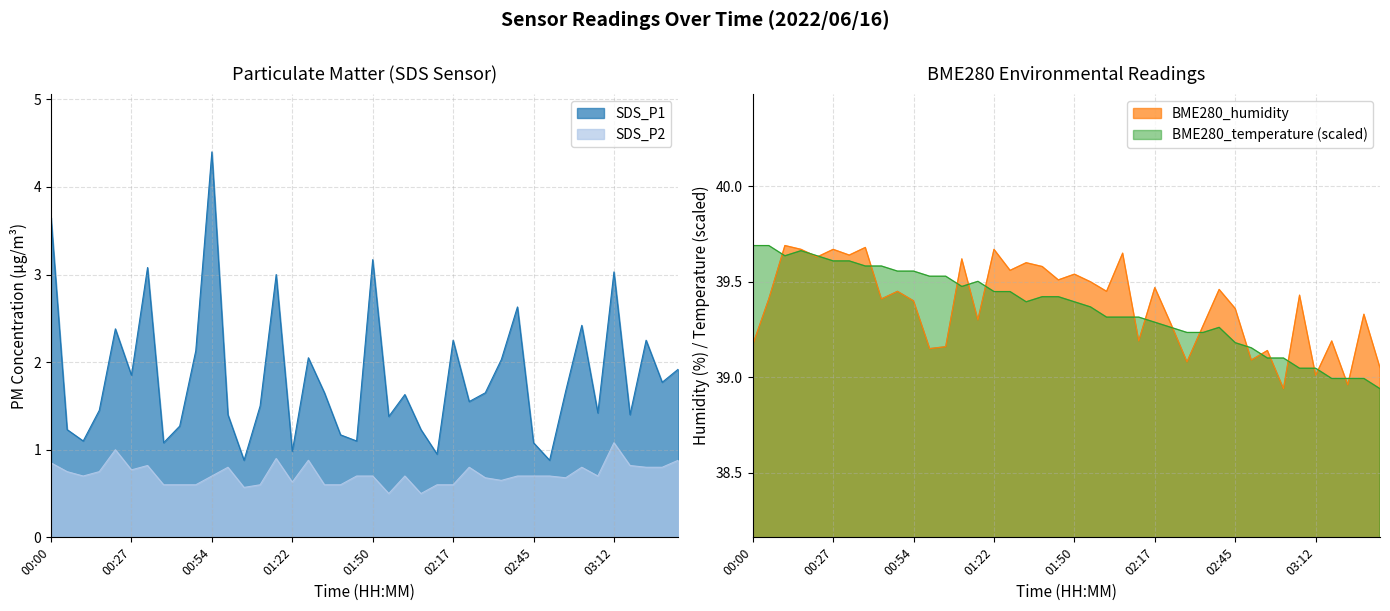

What position from the left is 00:11?

3